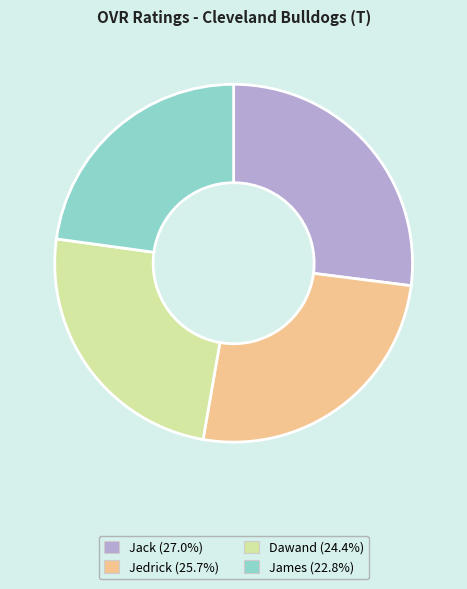

Between Dawand and Jack, which is larger?

Jack